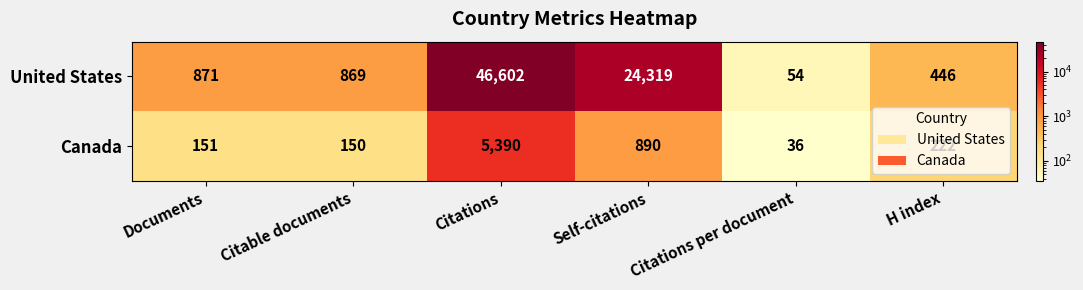

What is the difference between the maximum and minimum values in the Canada series?

5354